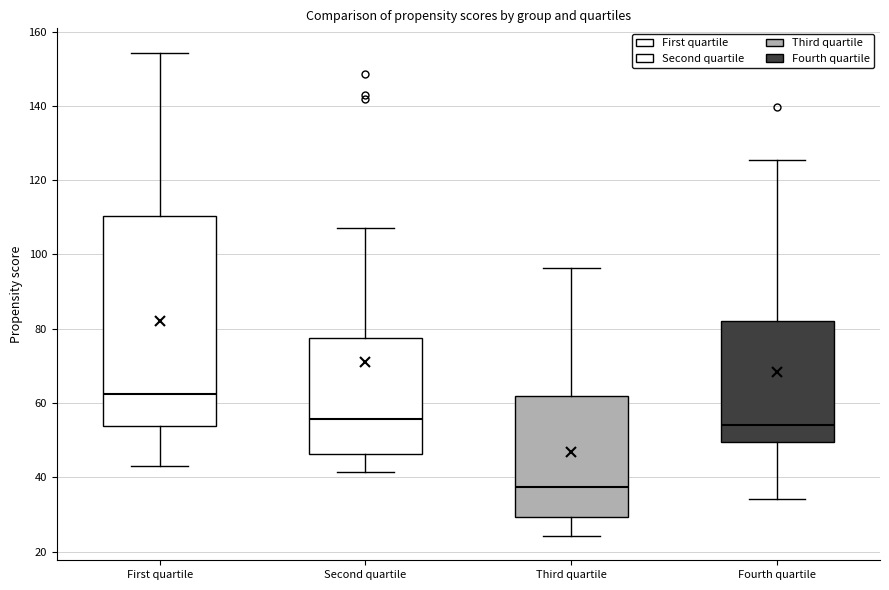

Where is the lower edge of the box for Third quartile on the y-axis? The values are not printed on the chart, so give them approximately, as read against the axis.

30